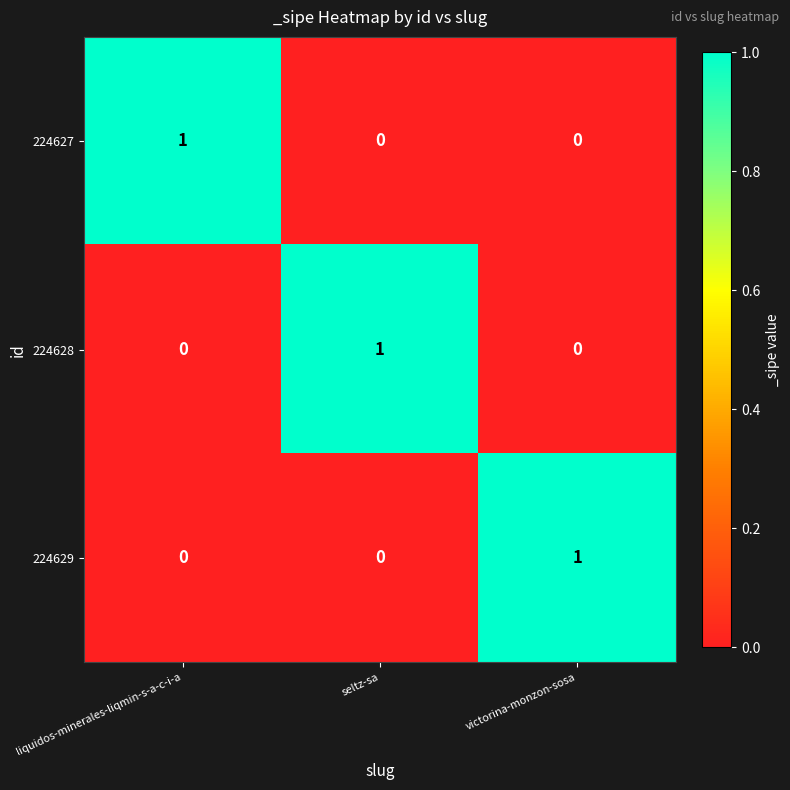

The value of 224628 at victorina-monzon-sosa is 0. True or false?

True